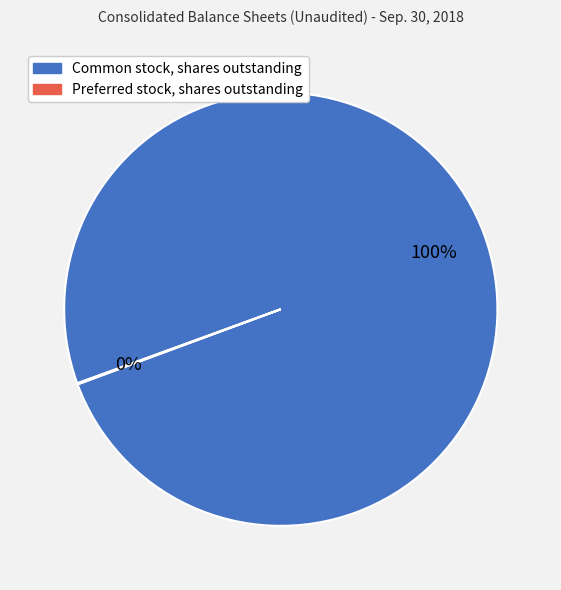

To the nearest percent, what is the average slice percentage?

50%